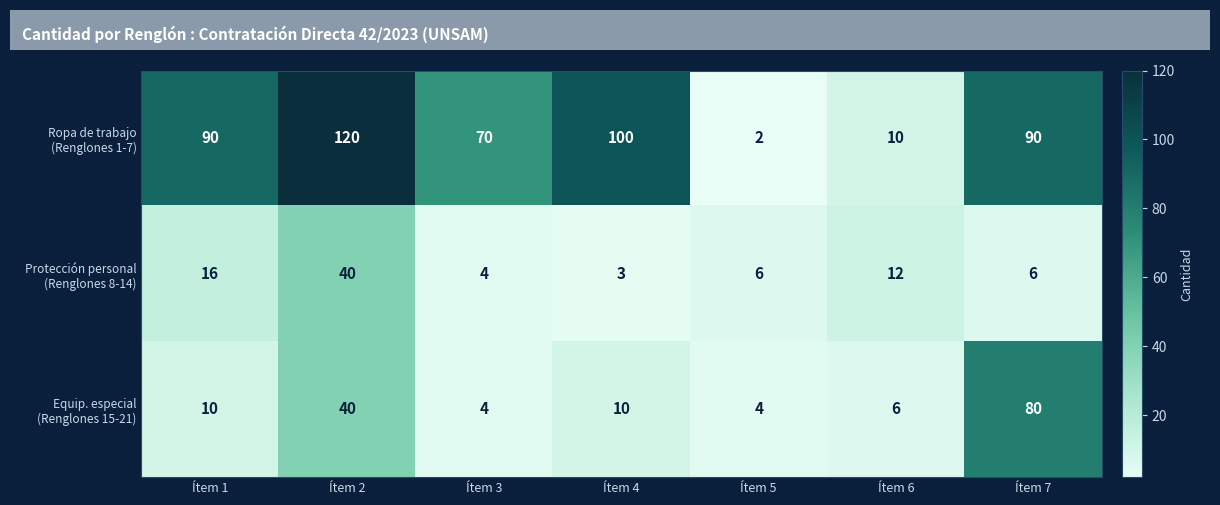

At which category is the sum across all series the highest?

Ítem 2